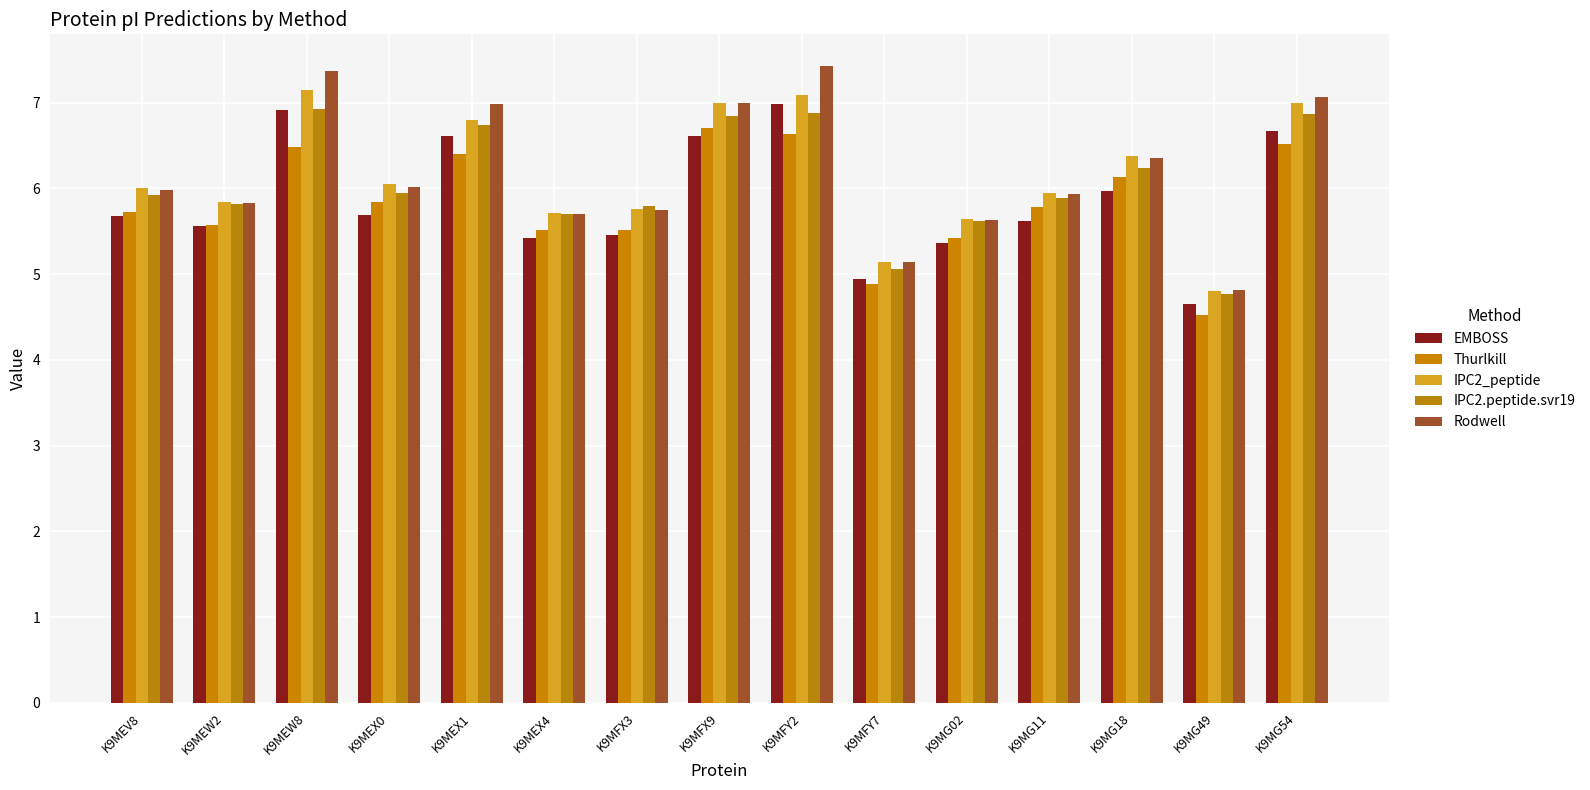

What is the label of the 14th bar from the left?

K9MG49